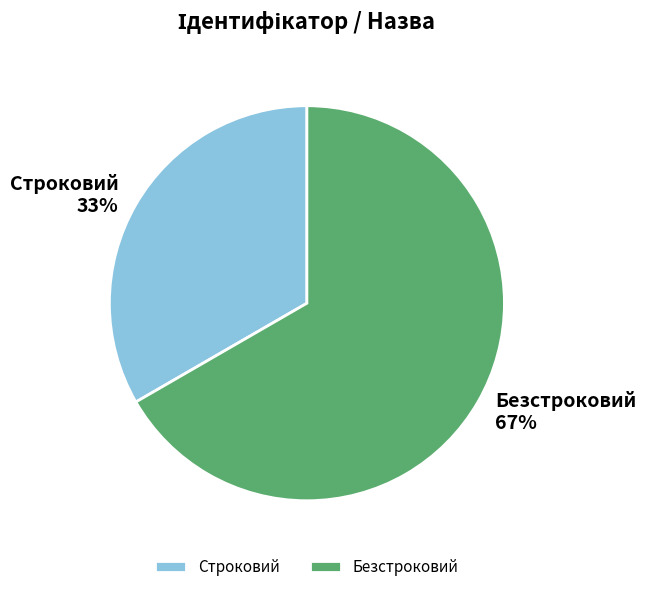

Approximately how many times larger is the value at Строковий compared to Безстроковий?

0.5